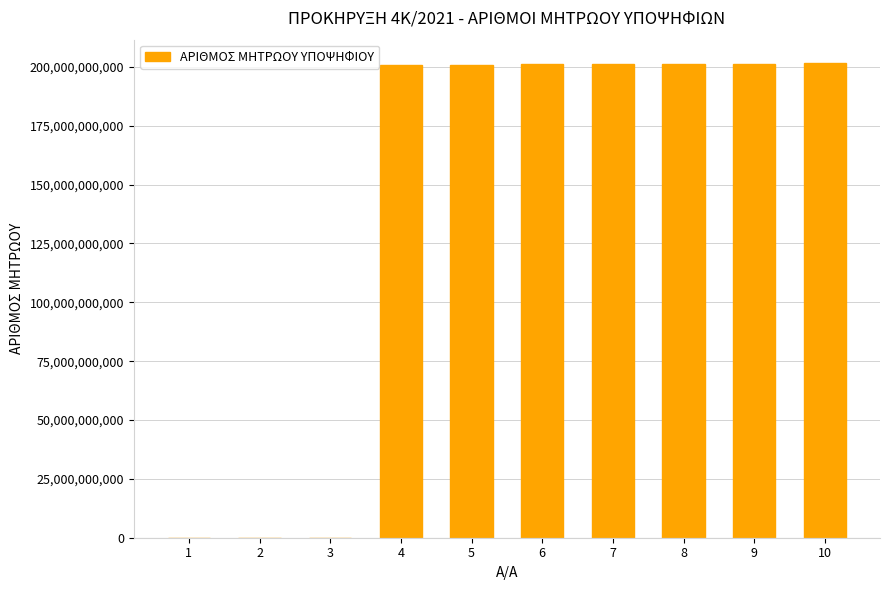

What is the change in value from 6 to 10?

+109033628